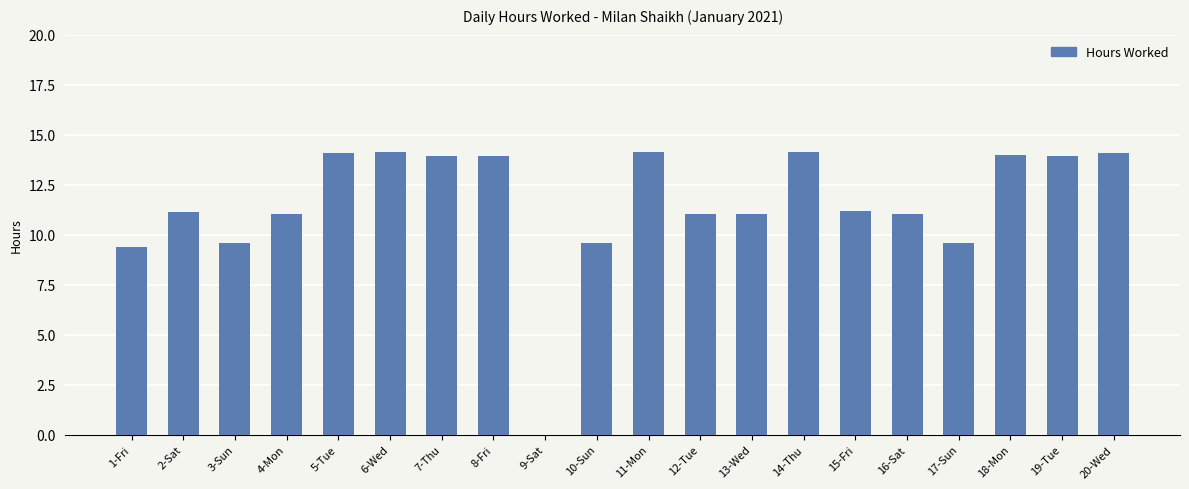

What is the change in value from 1-Fri to 11-Mon?

+4.8